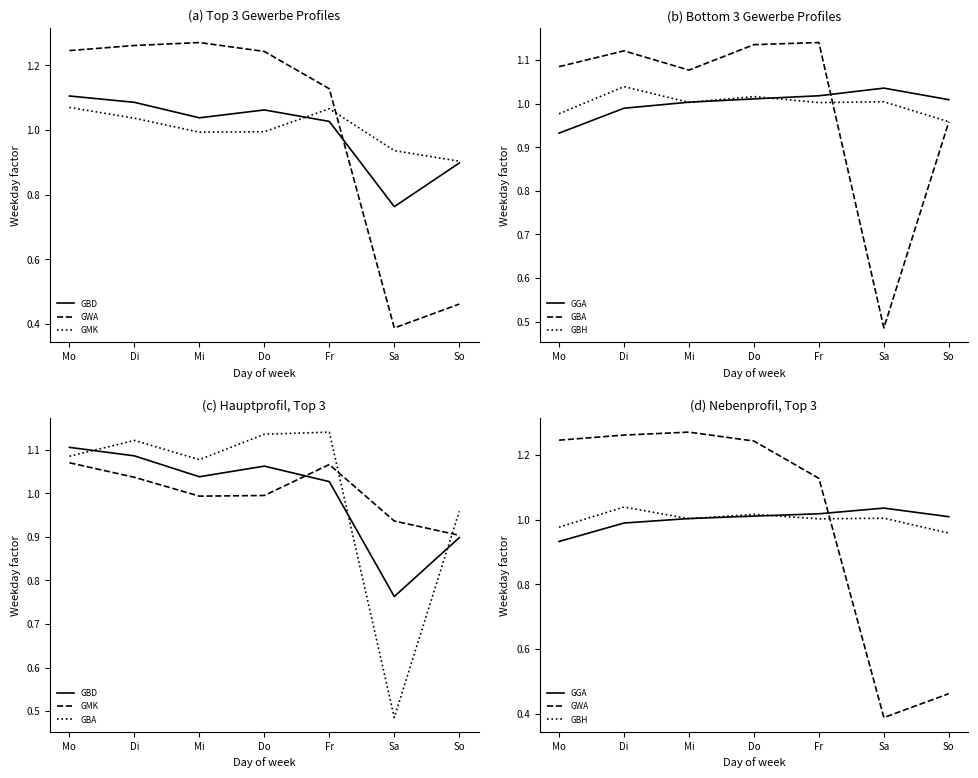

What is the difference between the maximum and minimum values in the GBD series?

0.3